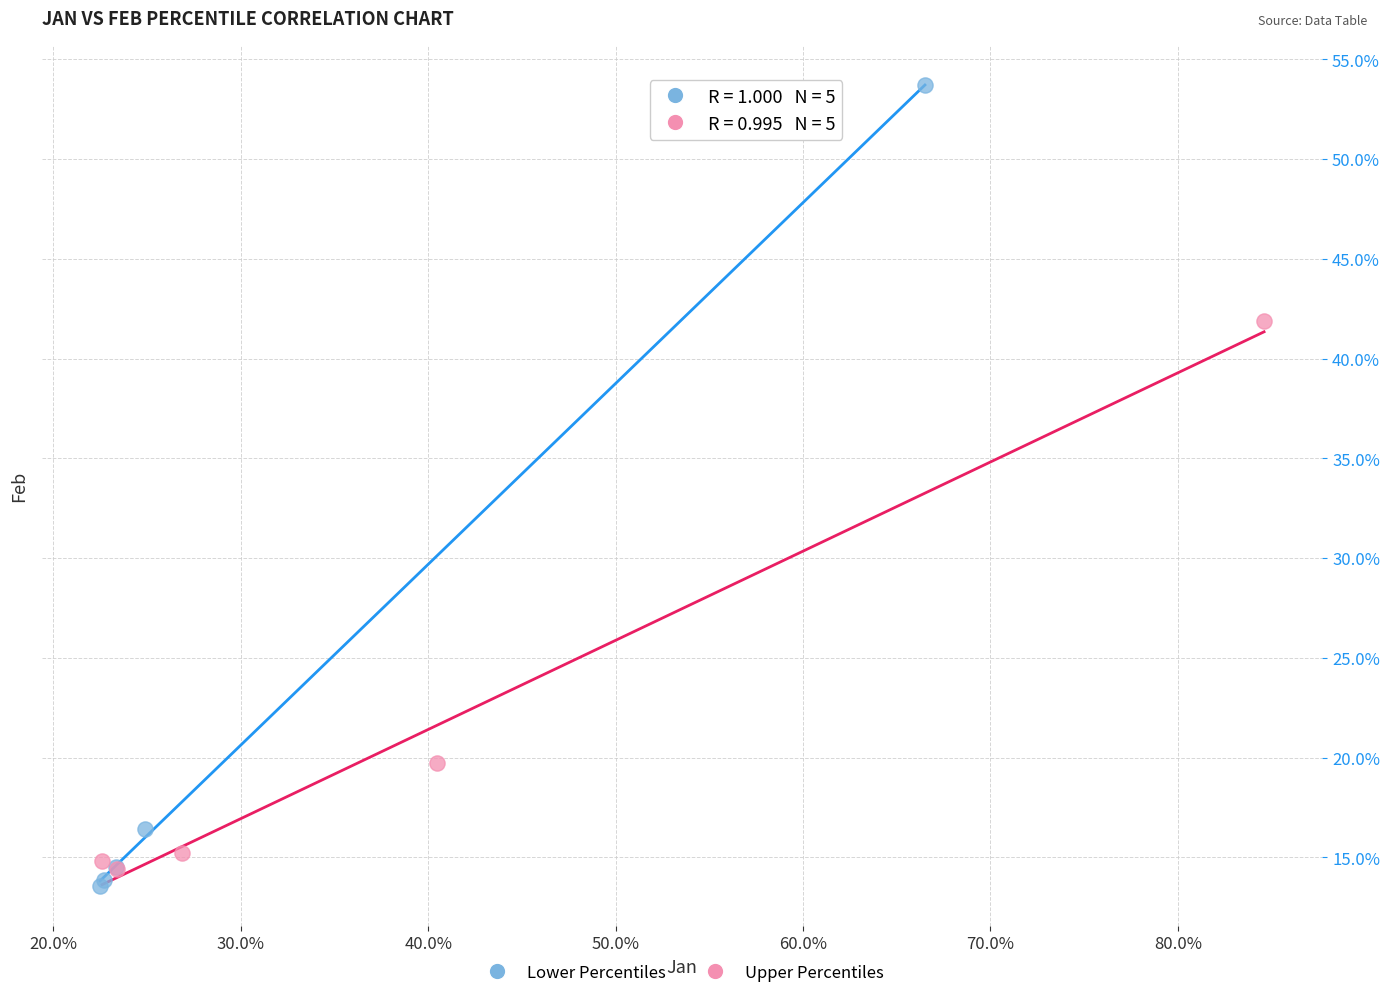

What are all the series names shown in the legend?

Lower Percentiles, Upper Percentiles